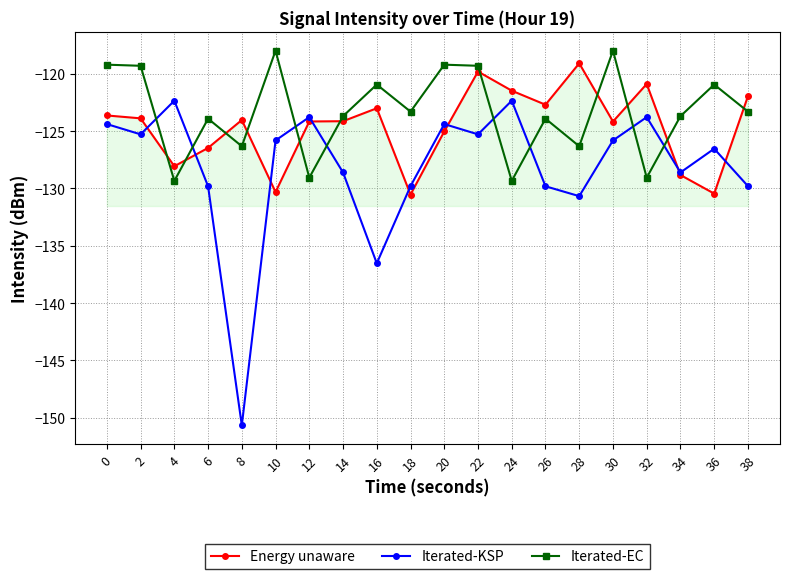

What is the approximate value of Energy unaware at 22?

-119.8